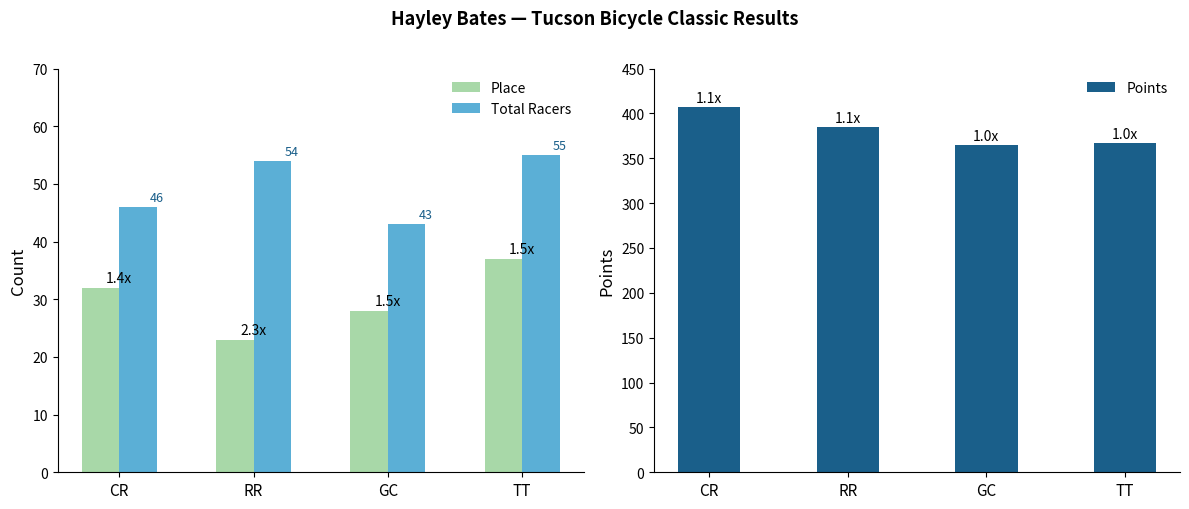

How many Place values are between 28 and 37?

3